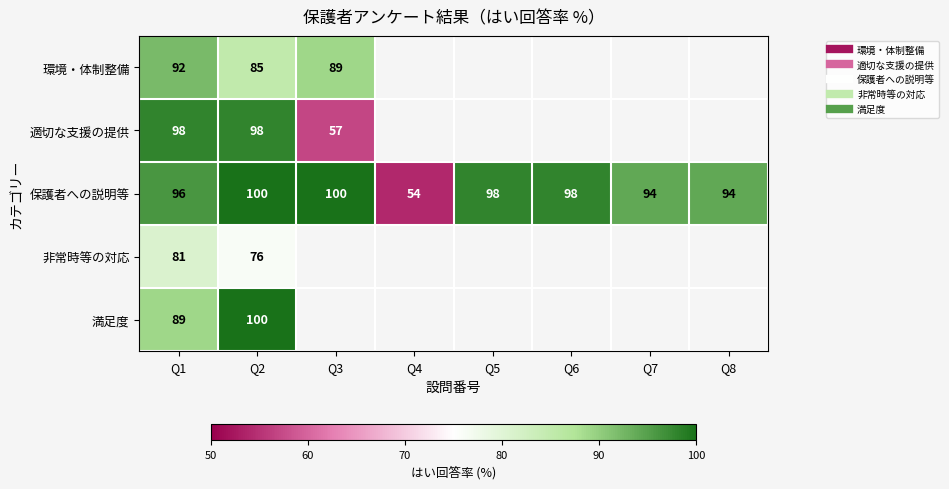

Which series has the largest range (max minus min)?

保護者への説明等